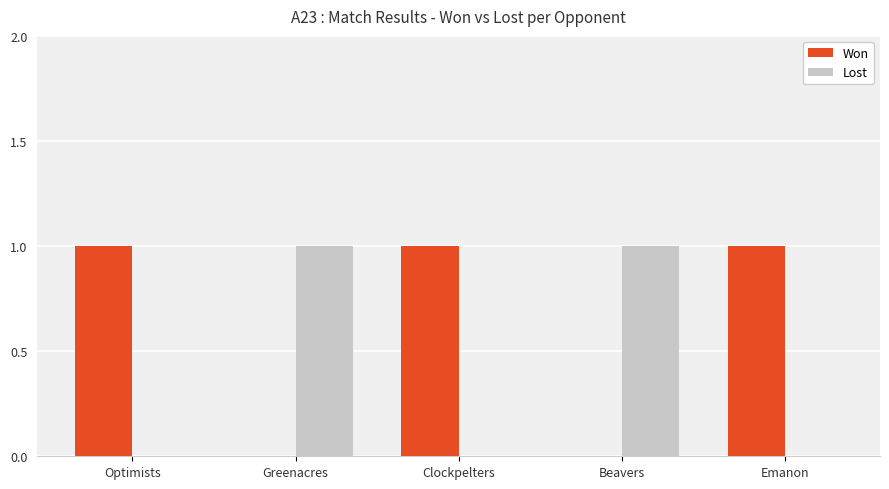

How many series are shown in this chart?

2